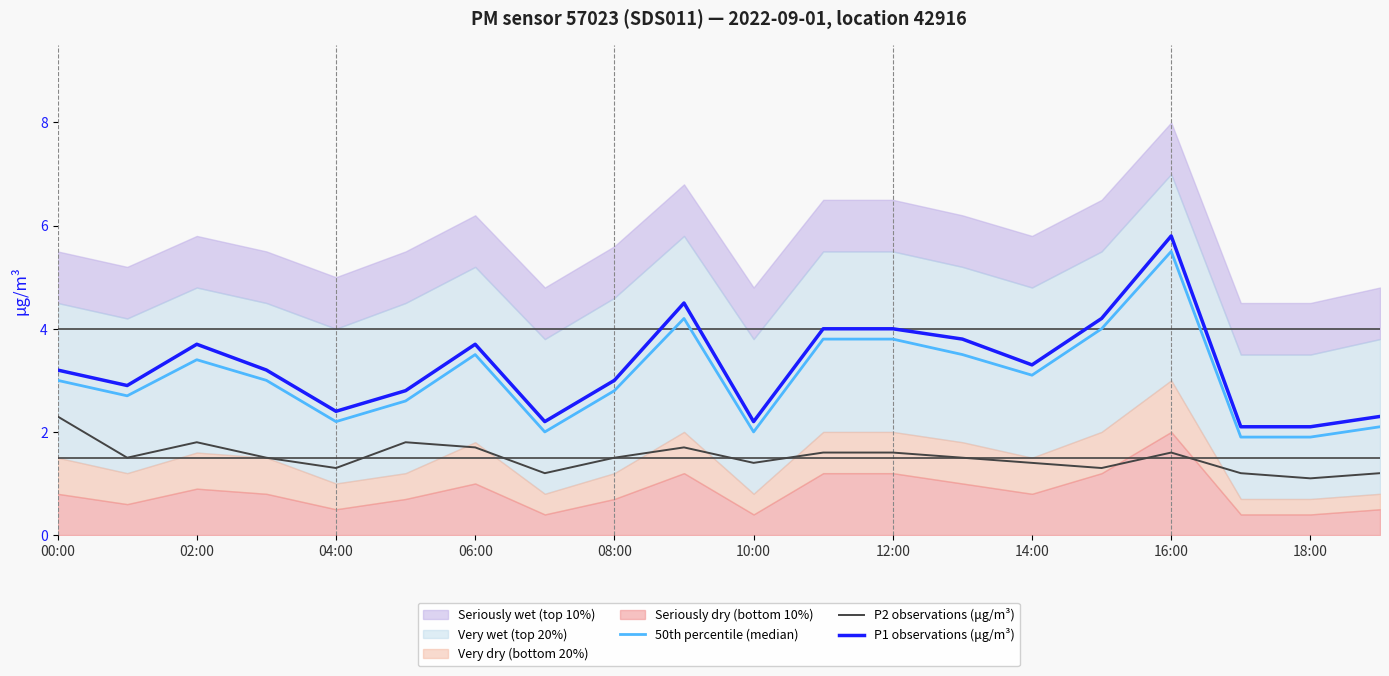

What is the average value of the P1 observations (μg/m³) series?

3.3